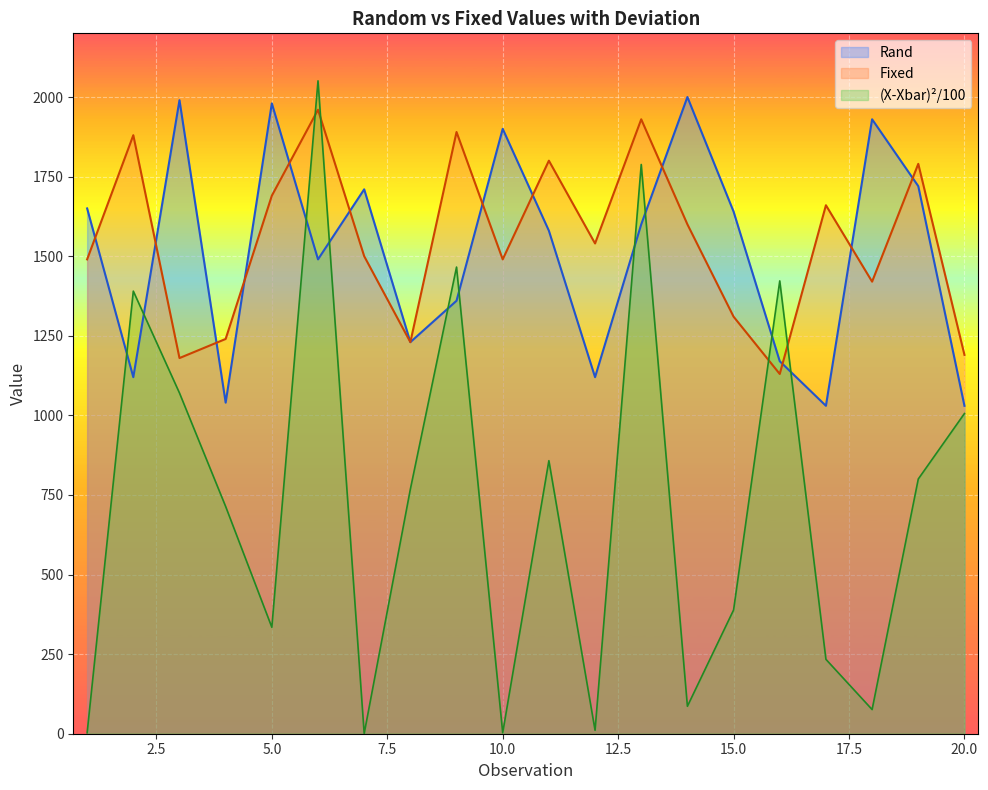

True or false: Fixed has more than 0 interior local peaks.

True